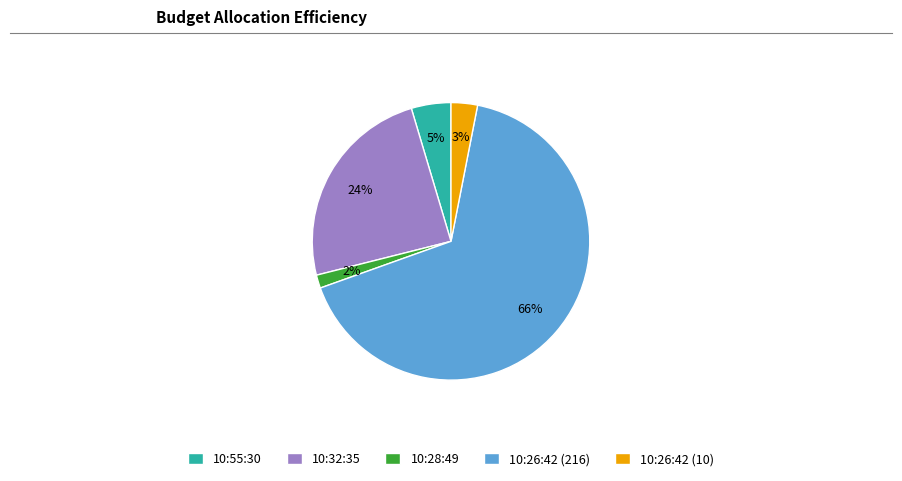

Which category has the biggest portion of the pie?

10:26:42 (216)